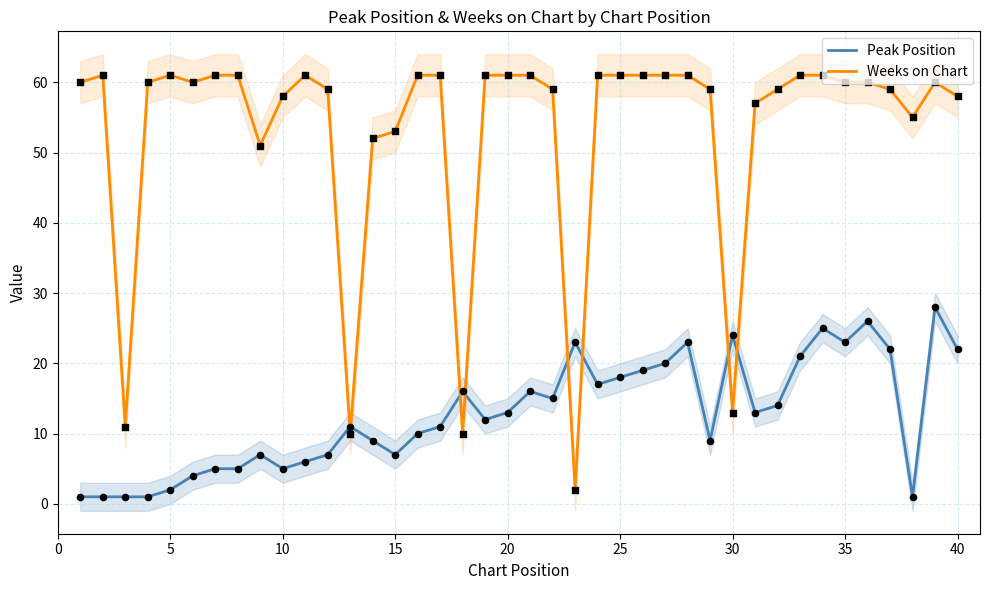

At how many categories does at least one series exceed 56?

31